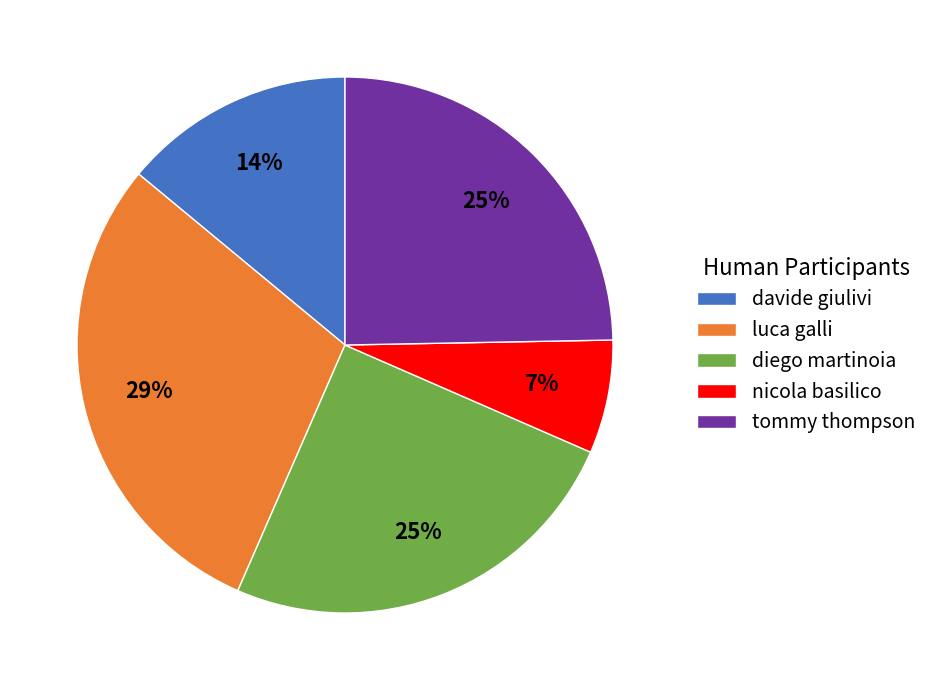

To the nearest percent, what portion does tommy thompson represent?

25%